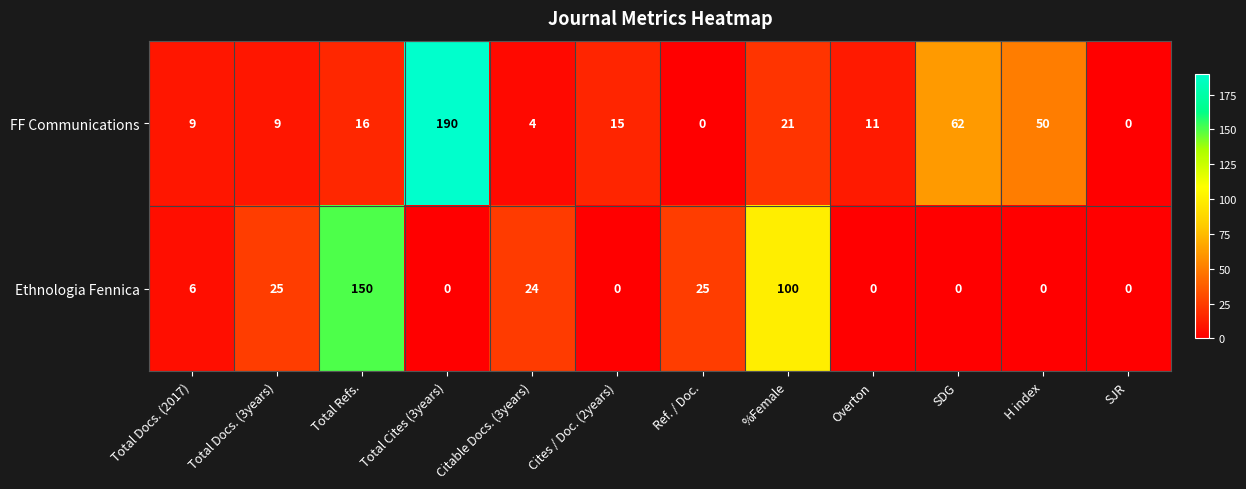

Where is FF Communications nearest to the value 95?

SDG